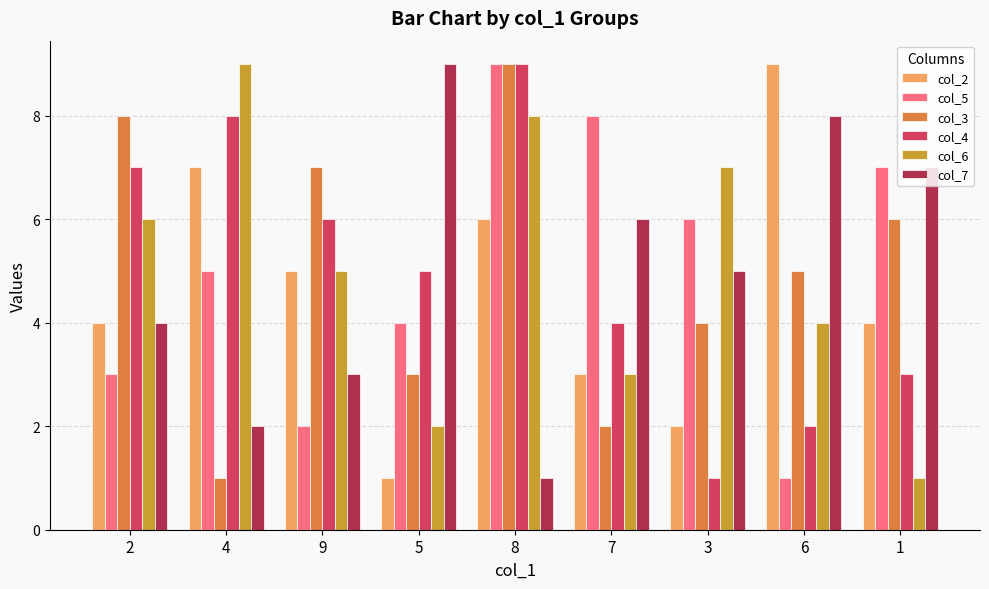

Count the col_3 values in the range 3 to 7.

5